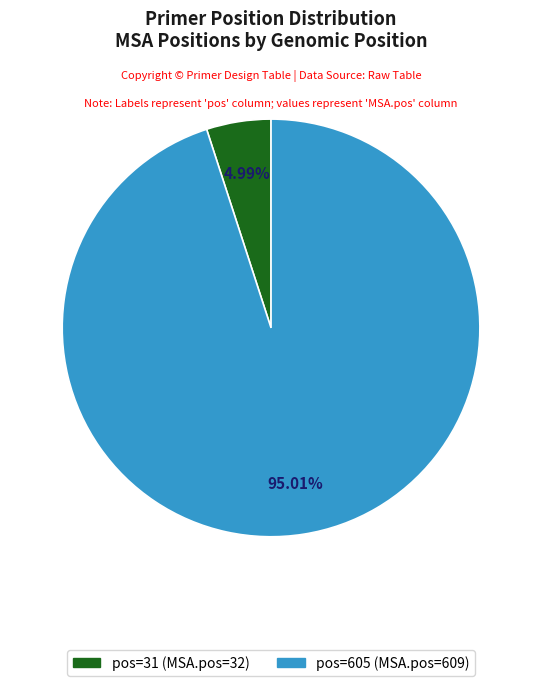

How many segments does this pie chart have?

2